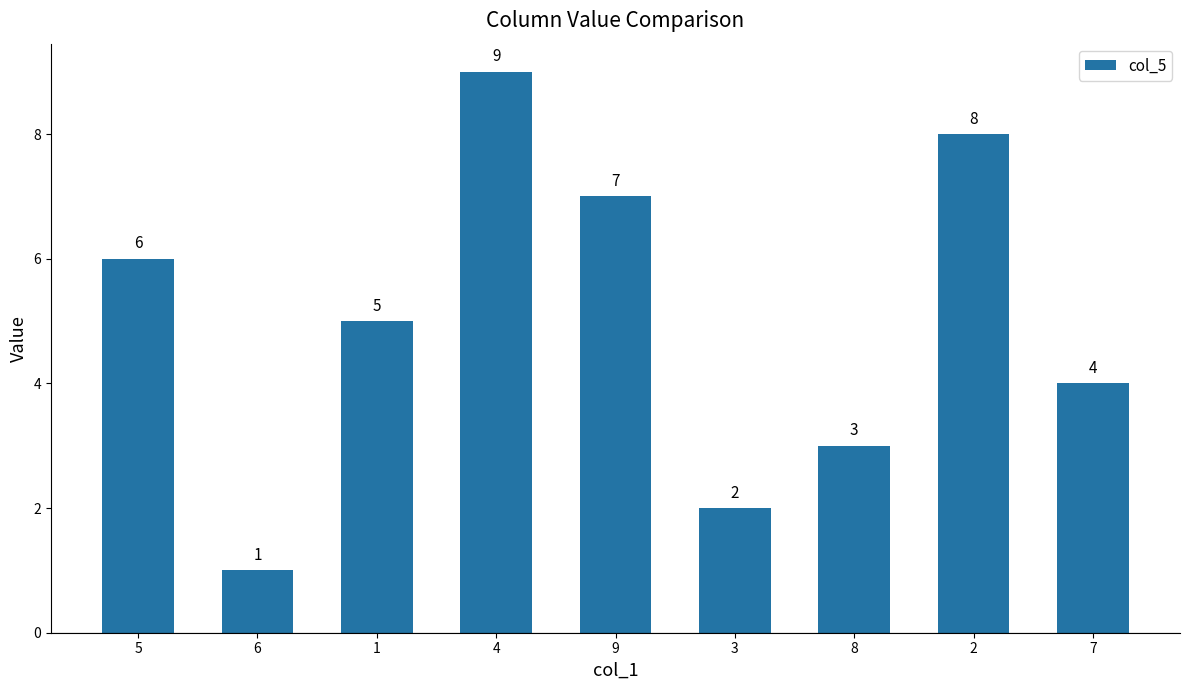

What is the difference between the values at 4 and 8?

6